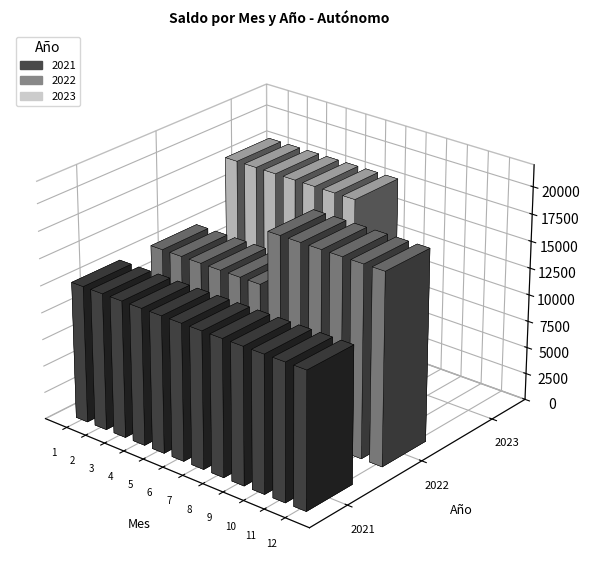

How many series are shown in this chart?

3